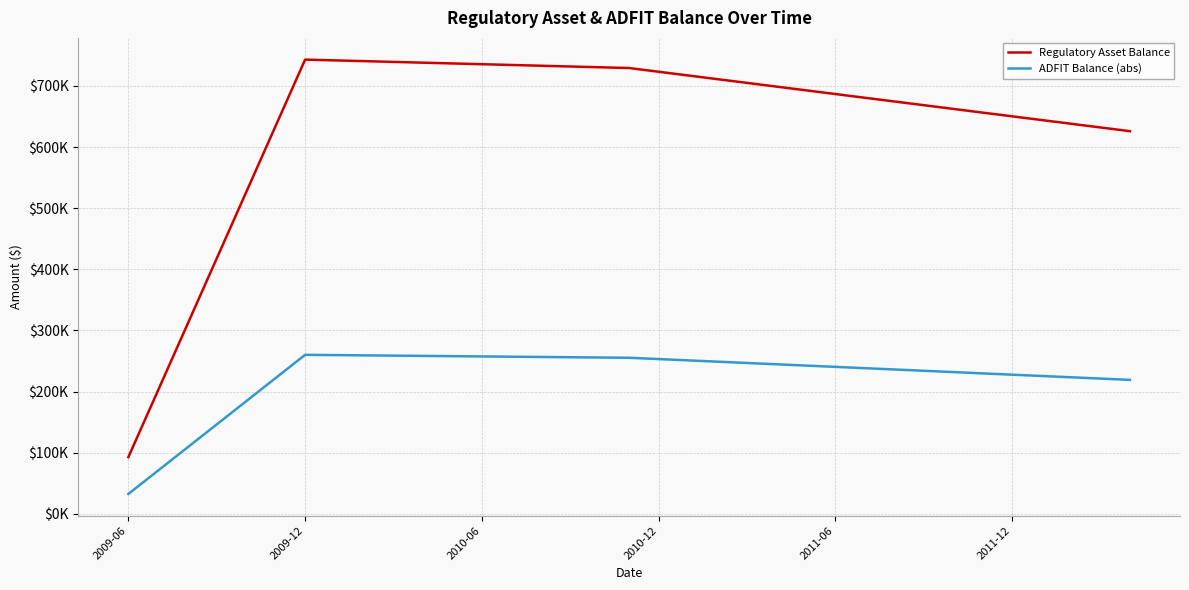

What are all the series names shown in the legend?

Regulatory Asset Balance, ADFIT Balance (abs)